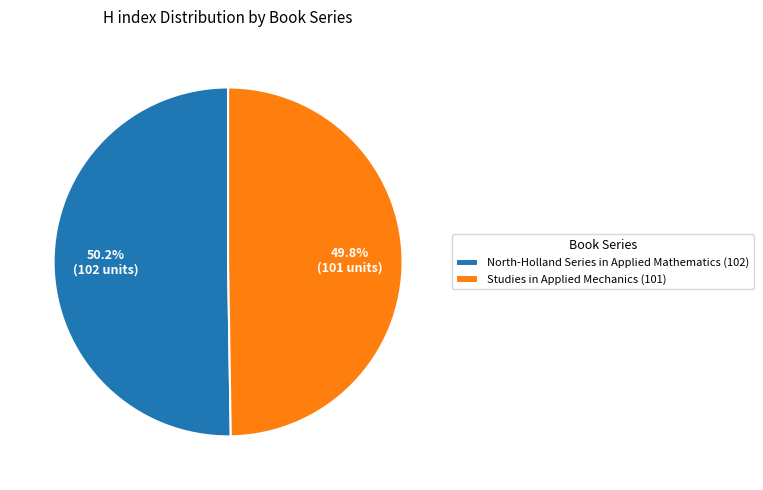

Does any single category account for the majority?

Yes